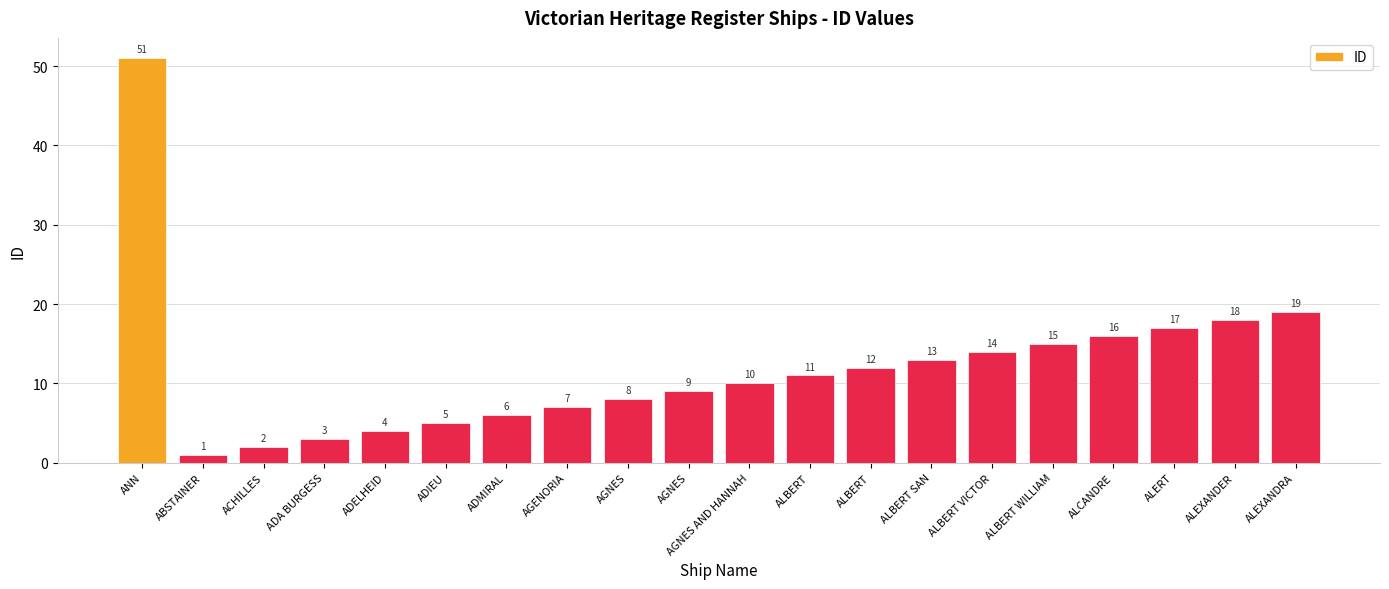

What is the change in value from ADIEU to ALBERT WILLIAM?

+10